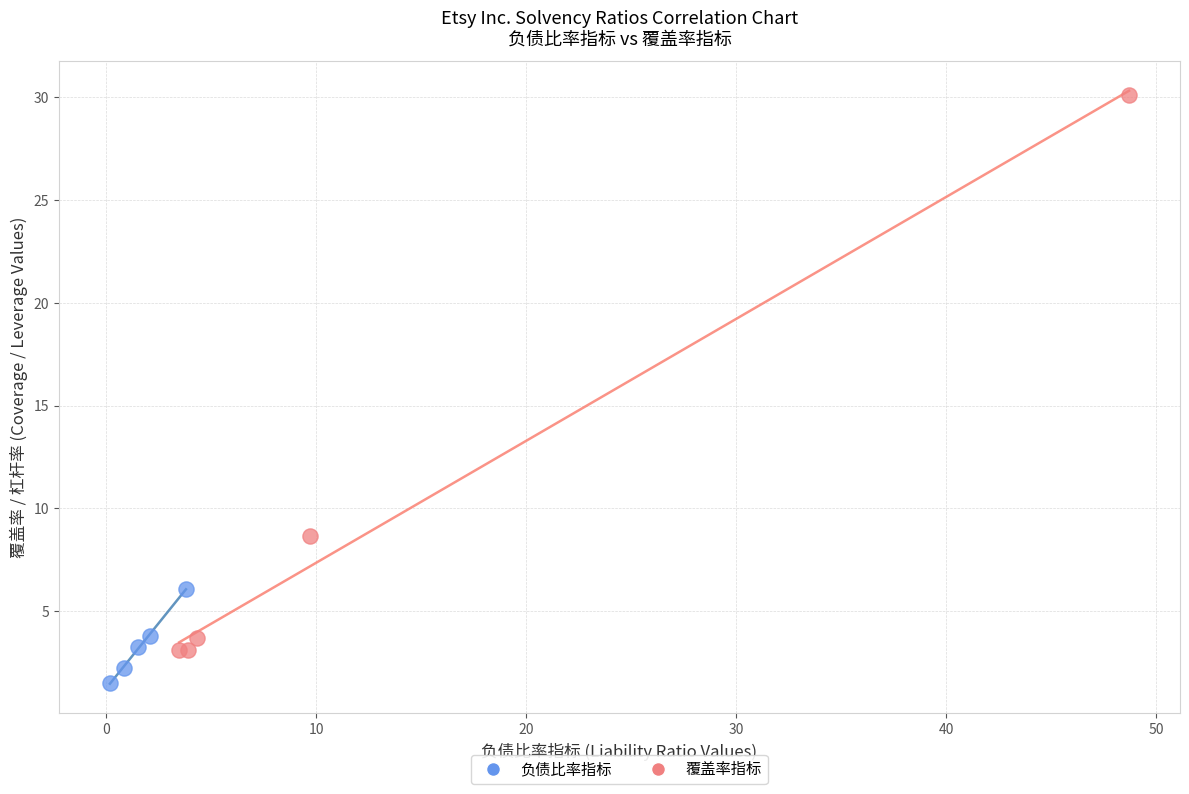

Which series contains the highest Y value?

覆盖率指标